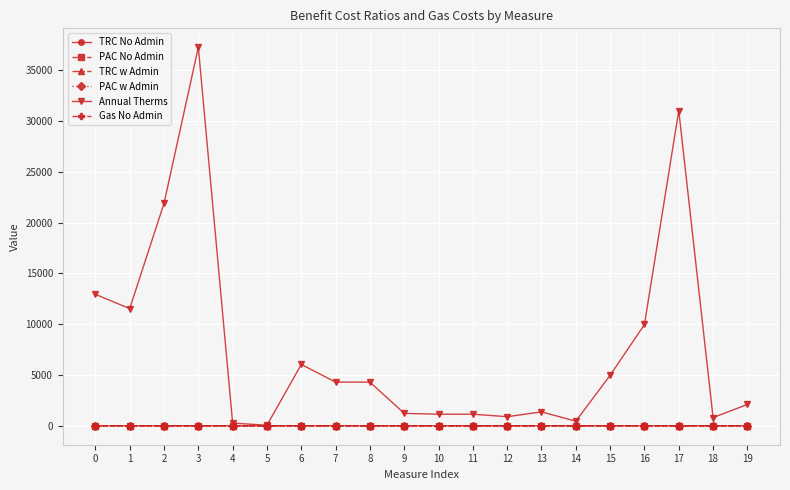

Does the chart have visible grid lines?

Yes